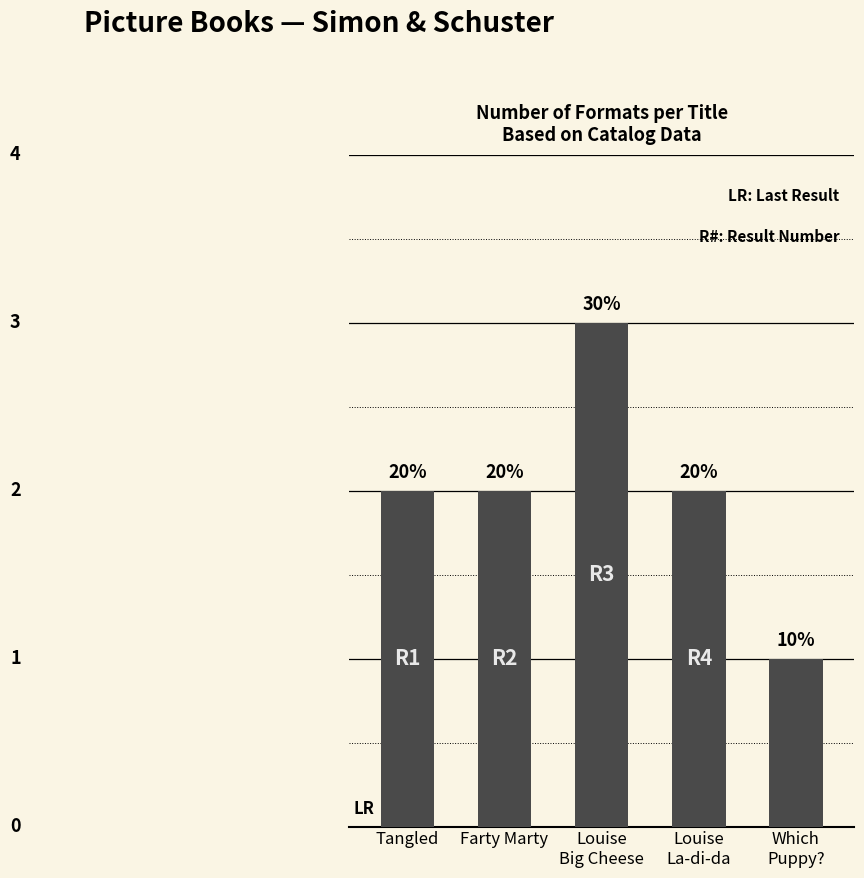

How many distinct data groups are displayed?

1